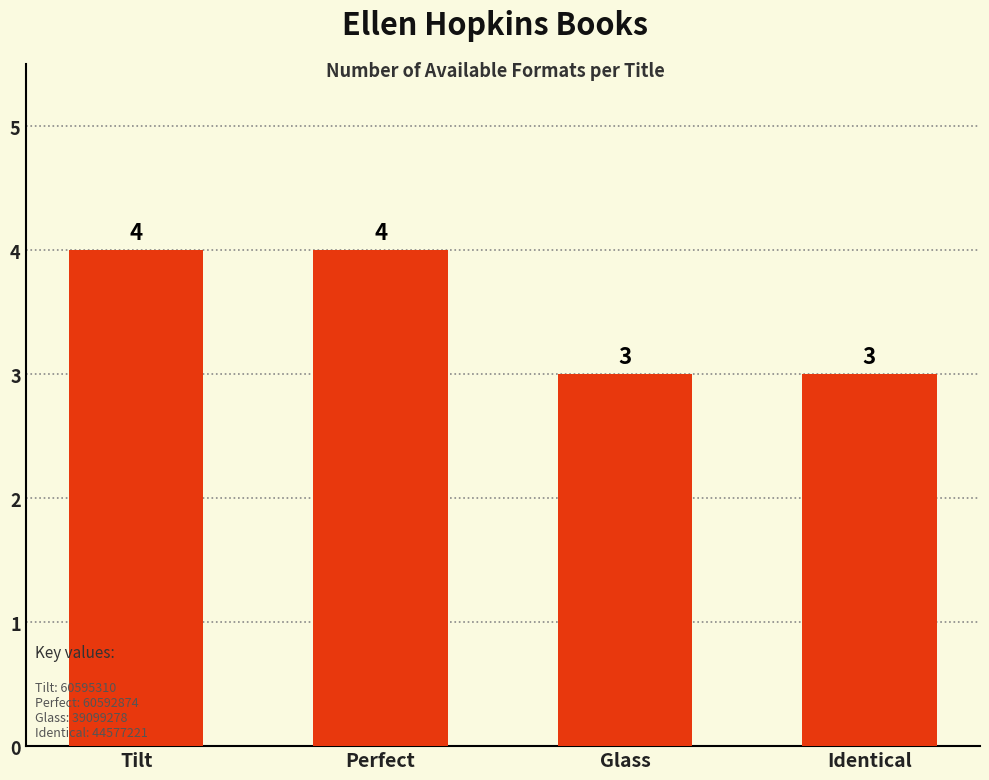

What is the minimum value shown in the chart?

3